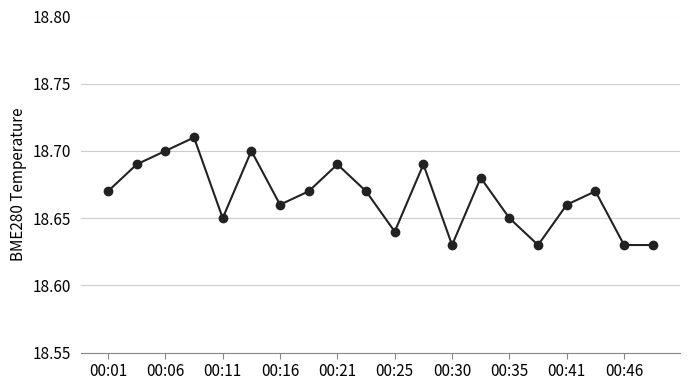

Count the values in the range 18 to 19.

20